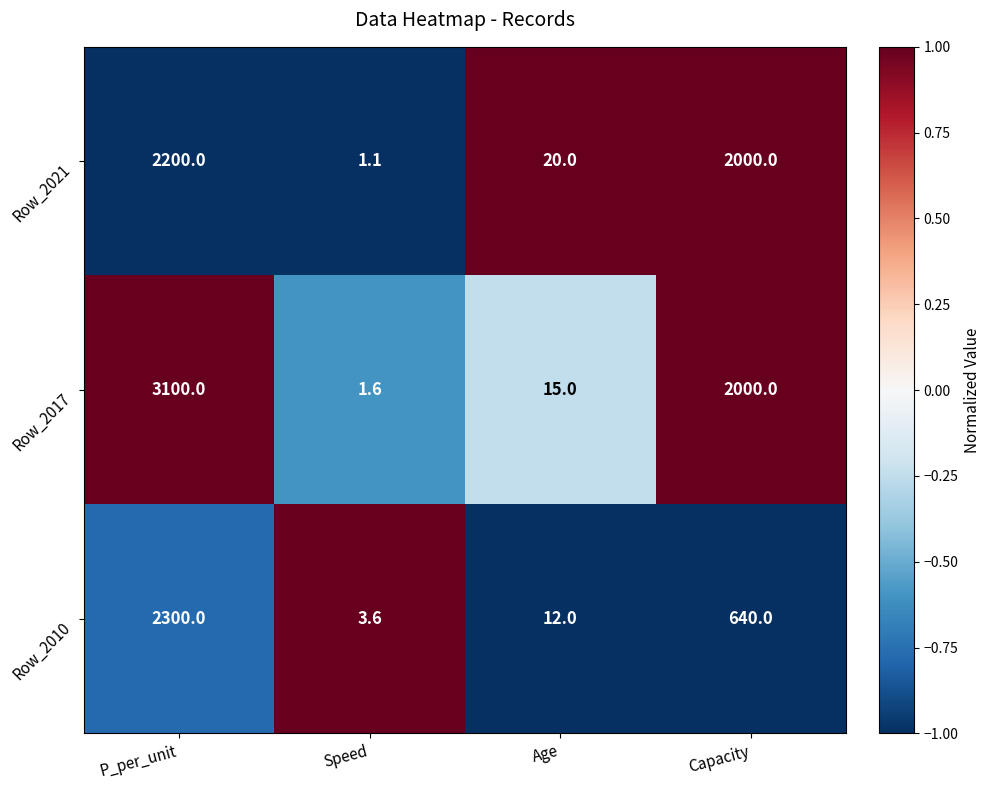

Which series has the widest spread of values?

Row_2017